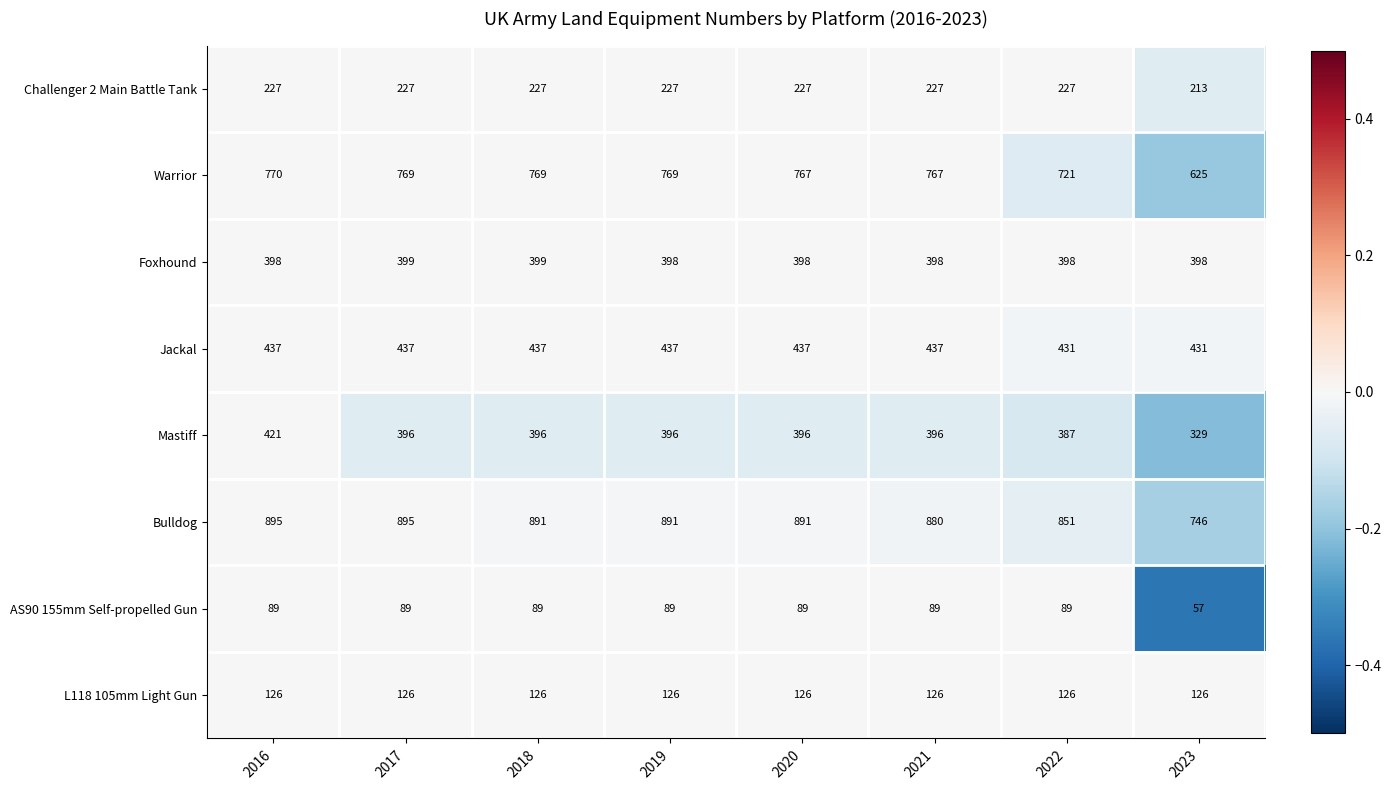

Which label corresponds to the smallest value in the chart?

2023